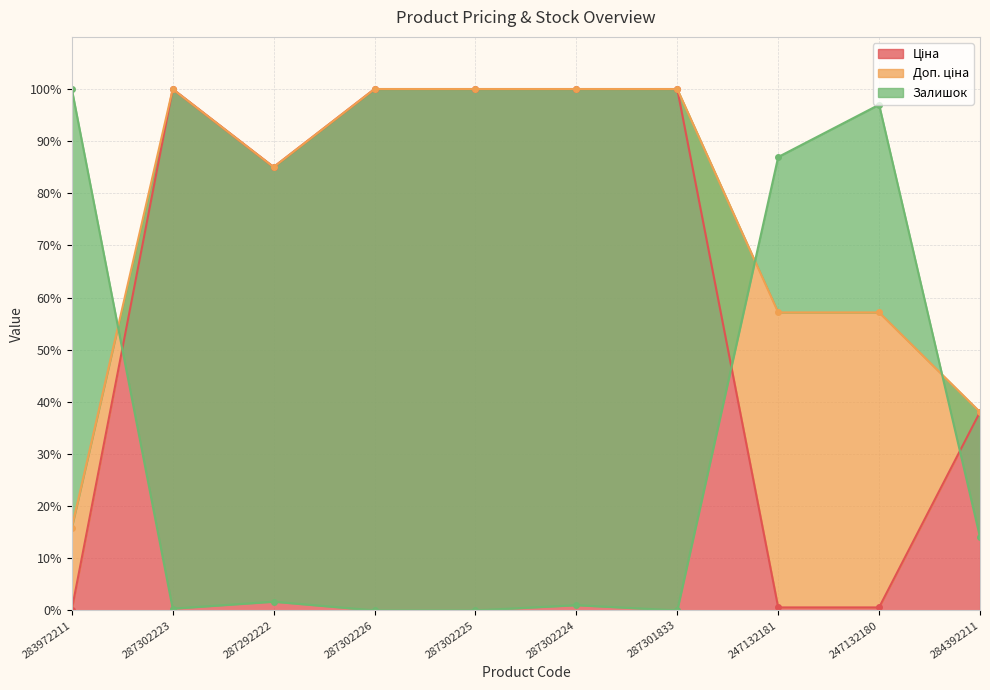

Between 287302226 and 247132180, which is larger?

287302226